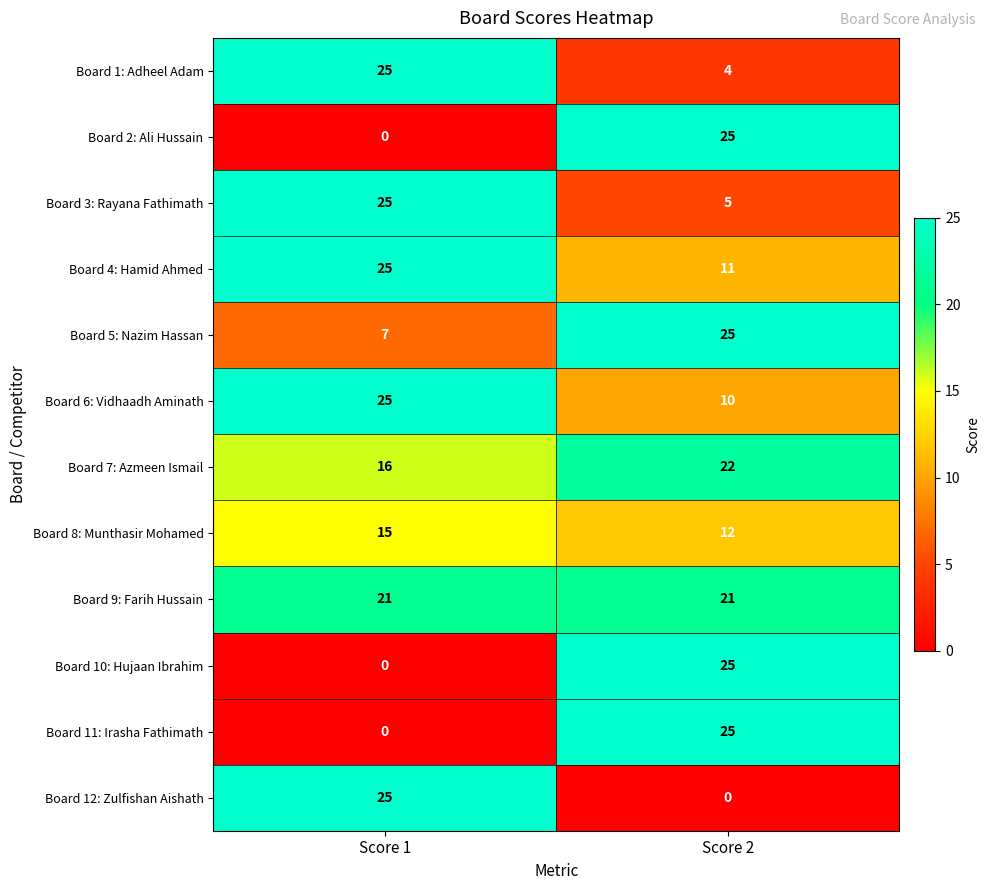

What is the total value across all series at Score 2?

185